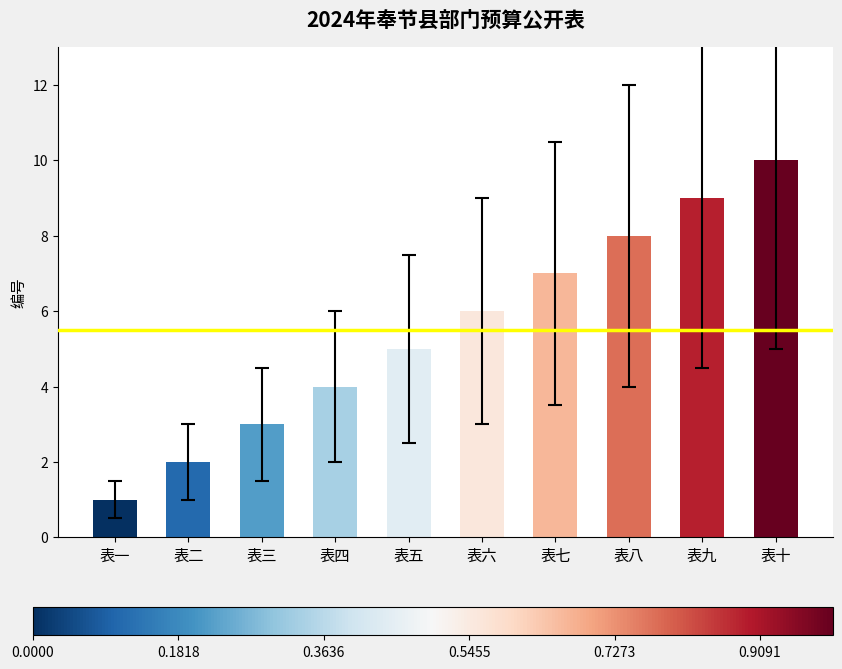

Which label corresponds to the largest value in the chart?

表十